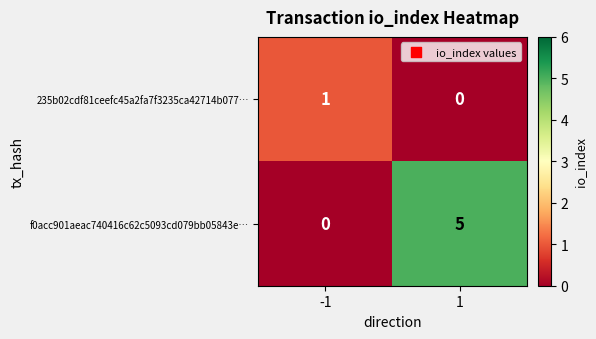

Reading left to right, what are all the values shown in this chart?

235b02cdf81ceefc45a2fa7f3235ca42714b077…: 1	0
f0acc901aeac740416c62c5093cd079bb05843e…: 0	5